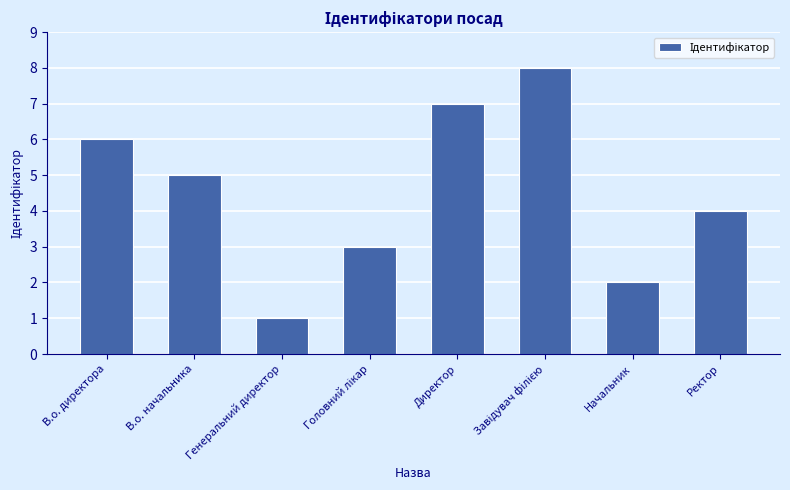

What is the difference between the maximum and minimum values?

7